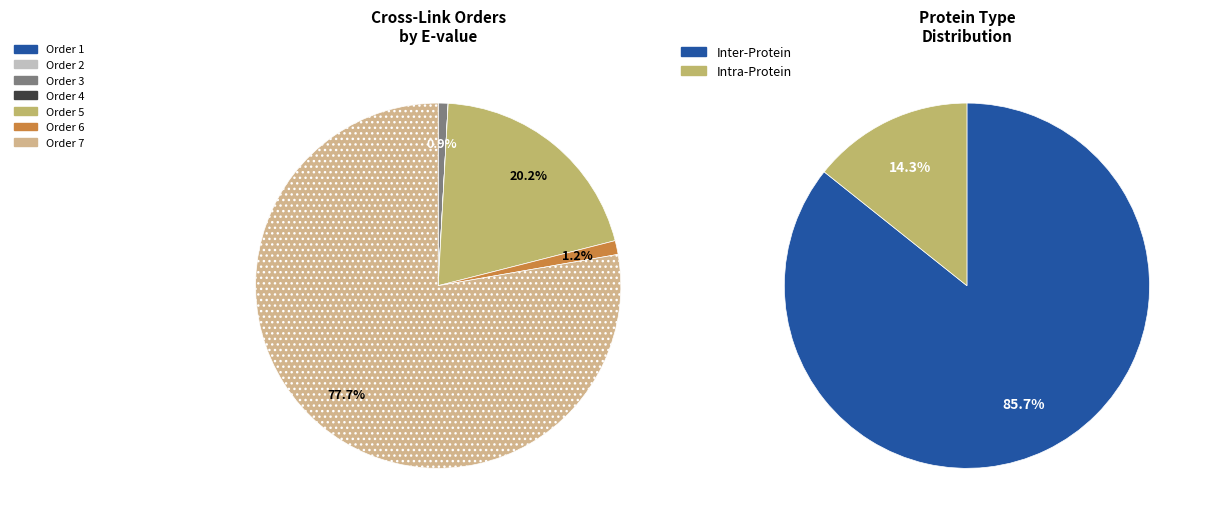

Count the number of slices in the pie.

7